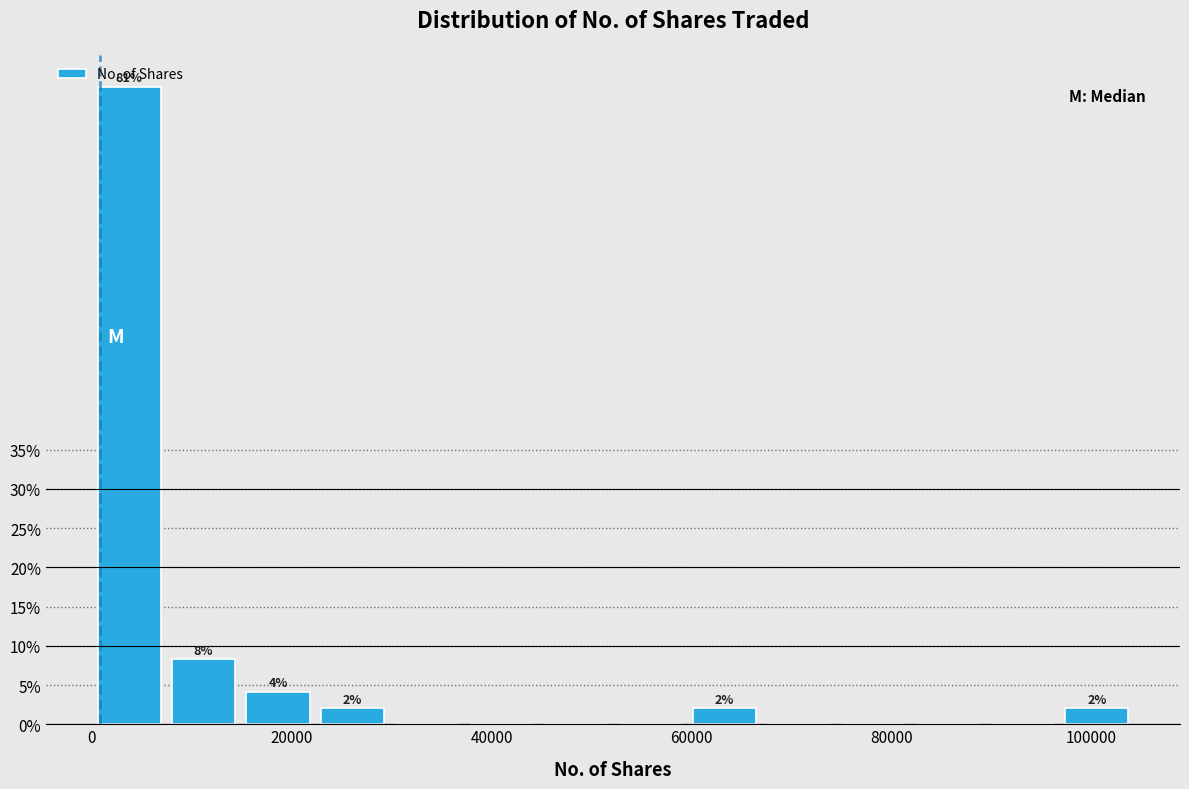

Read against the x-axis, roughly where is the centre of the tallest bar?

4000